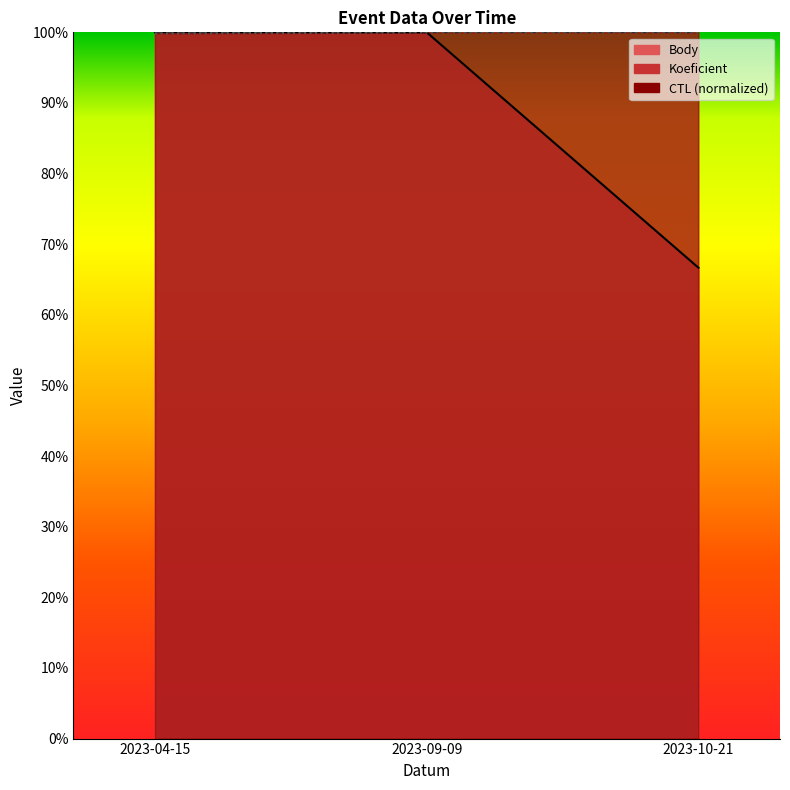

At which label does Body reach its peak?

2023-04-15